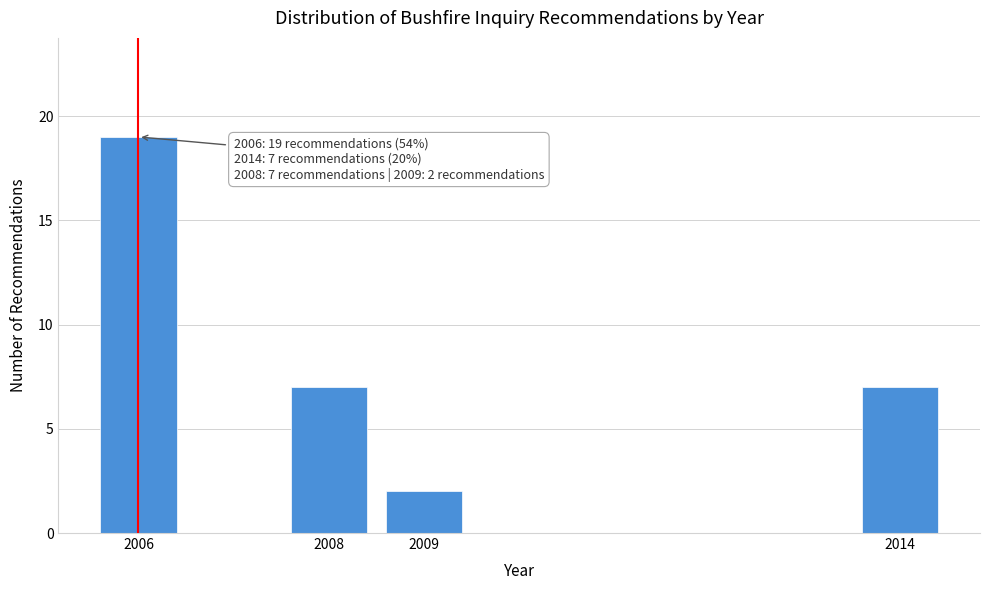

Reading left to right, extract all data points from this chart.

2006=19	2008=7	2009=2	2014=7